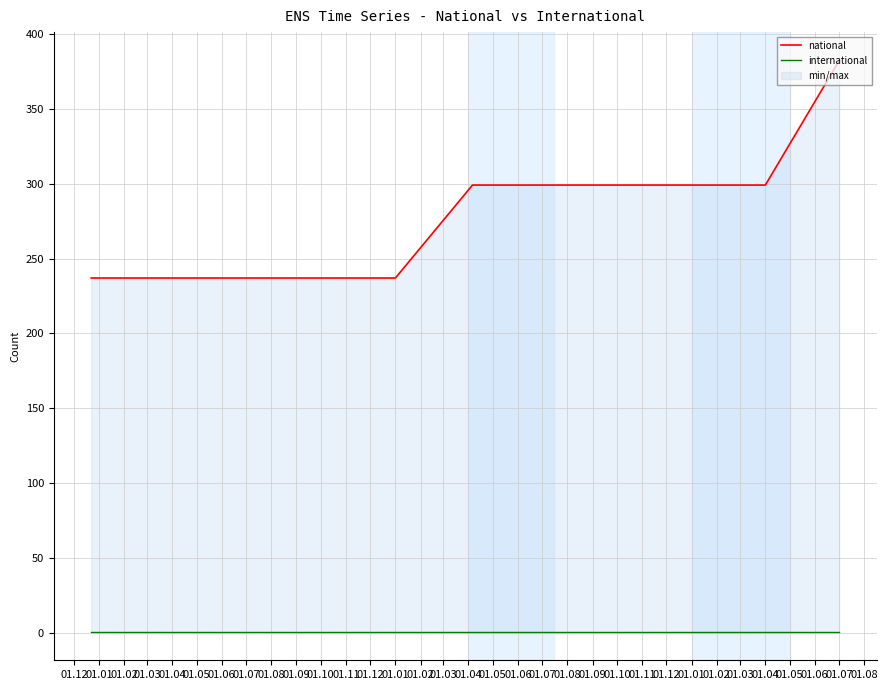

Reading right to left, transcribe all the data shown in this chart.

national: 382	299	299	299	299	299	237	237	237	237	237
international: 1	1	1	1	1	1	1	1	1	1	1